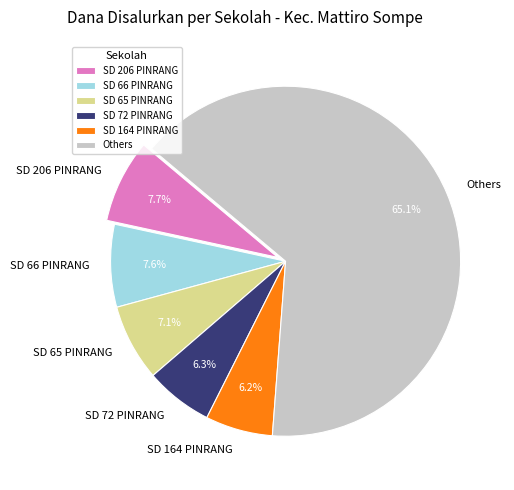

Which category has the biggest portion of the pie?

Others